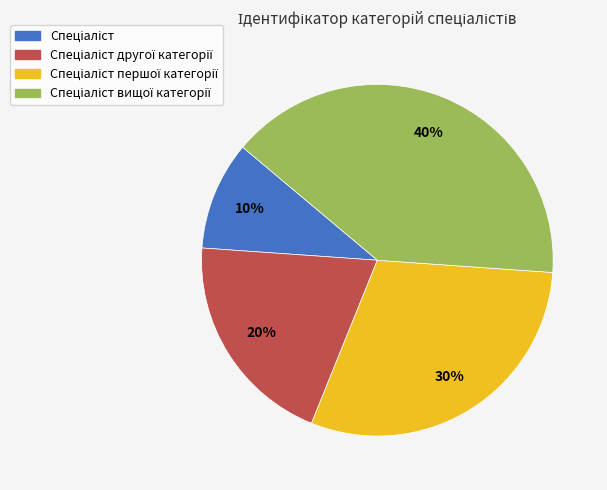

Is there any slice that represents more than half of the pie?

No